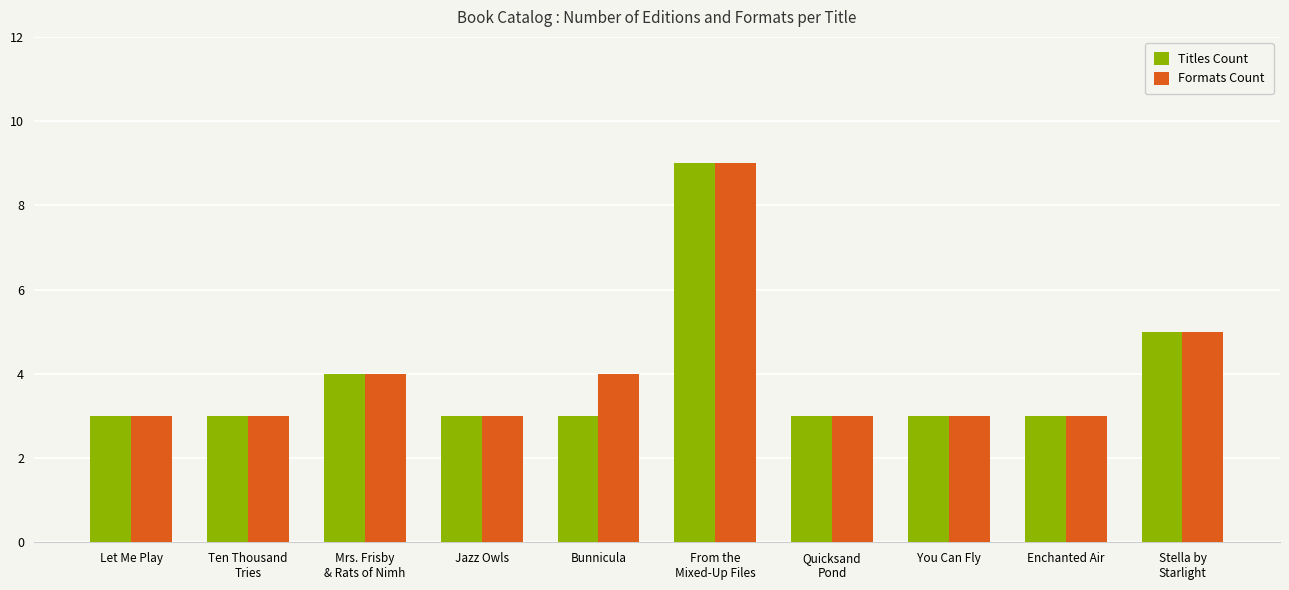

What is the minimum value for Titles Count?

3